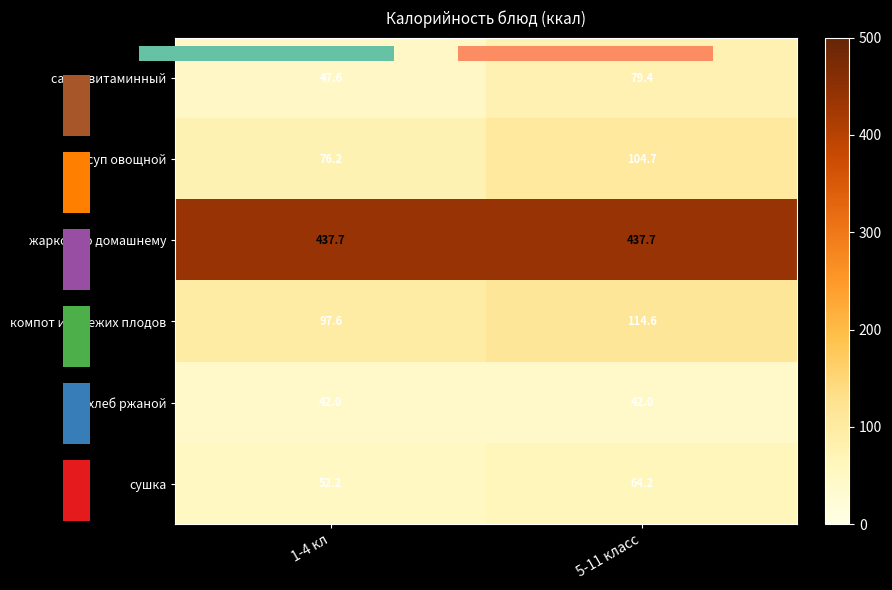

Where is хлеб ржаной nearest to the value 42?

1-4 кл